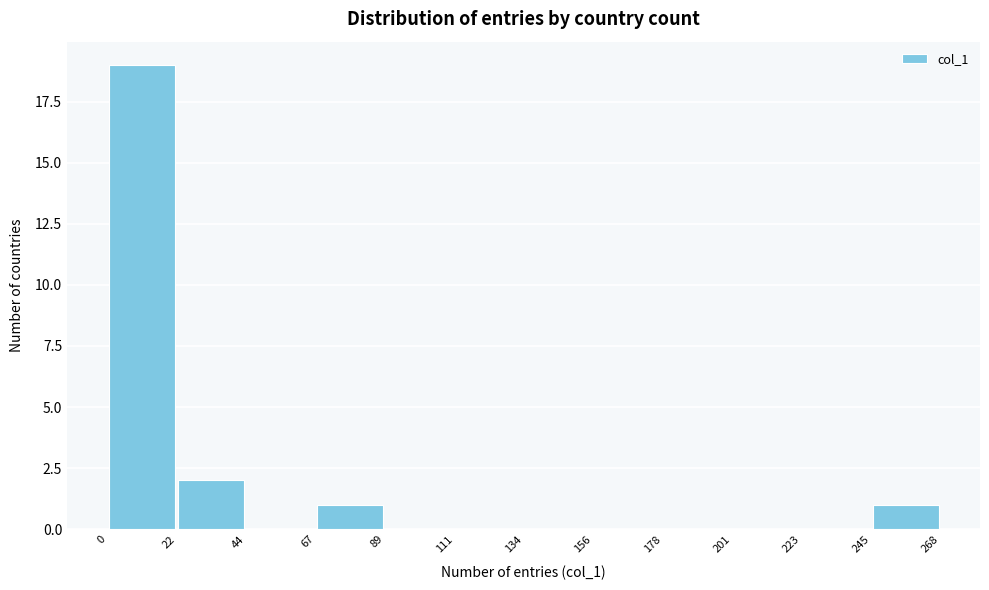

Which range on the x-axis has the tallest bar?

0 to 22